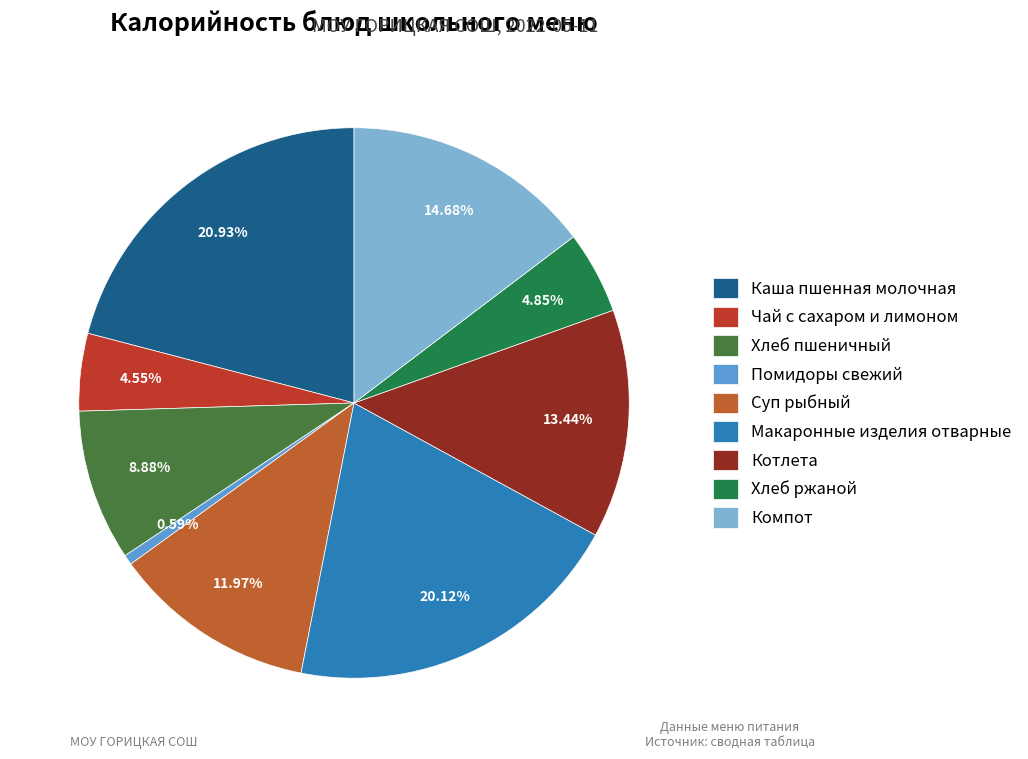

What is the largest slice in the pie chart?

Каша пшенная молочная